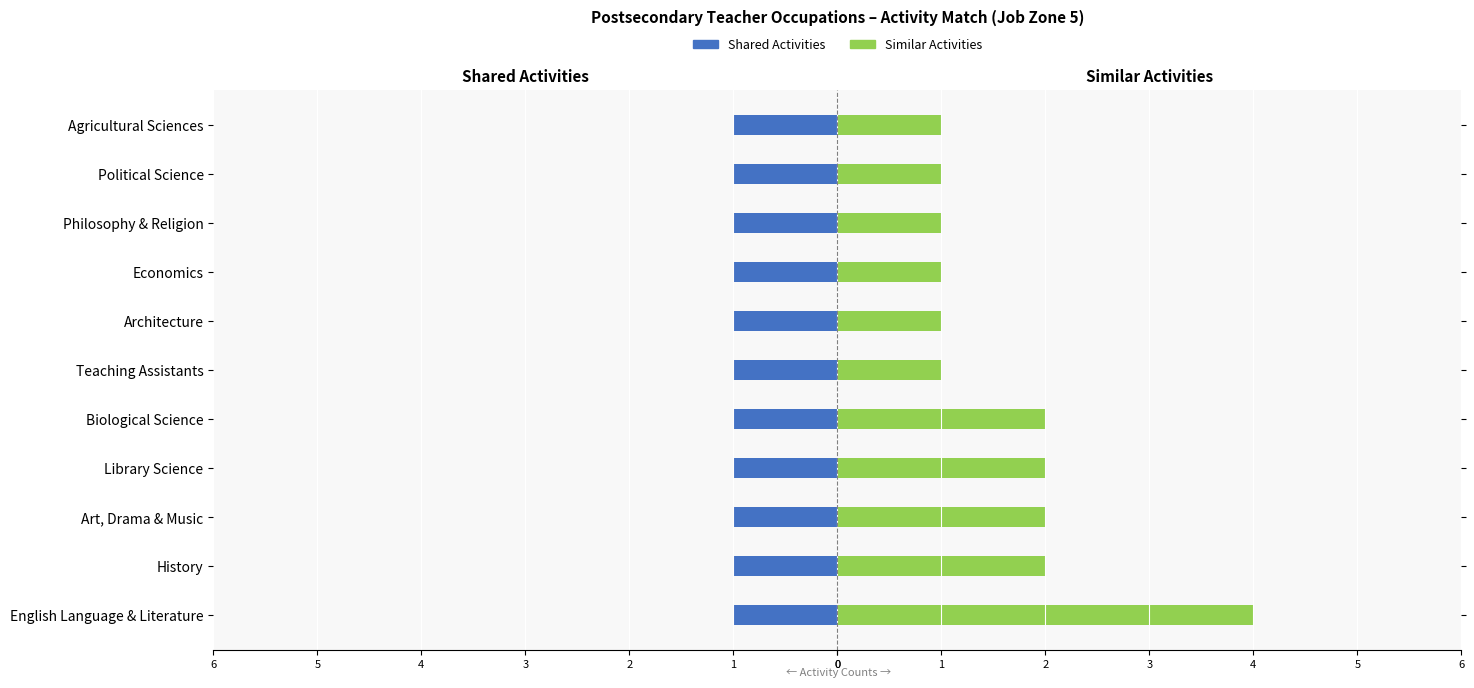

List the series in order of their peak value, lowest first.

Shared Activities, Similar Activities